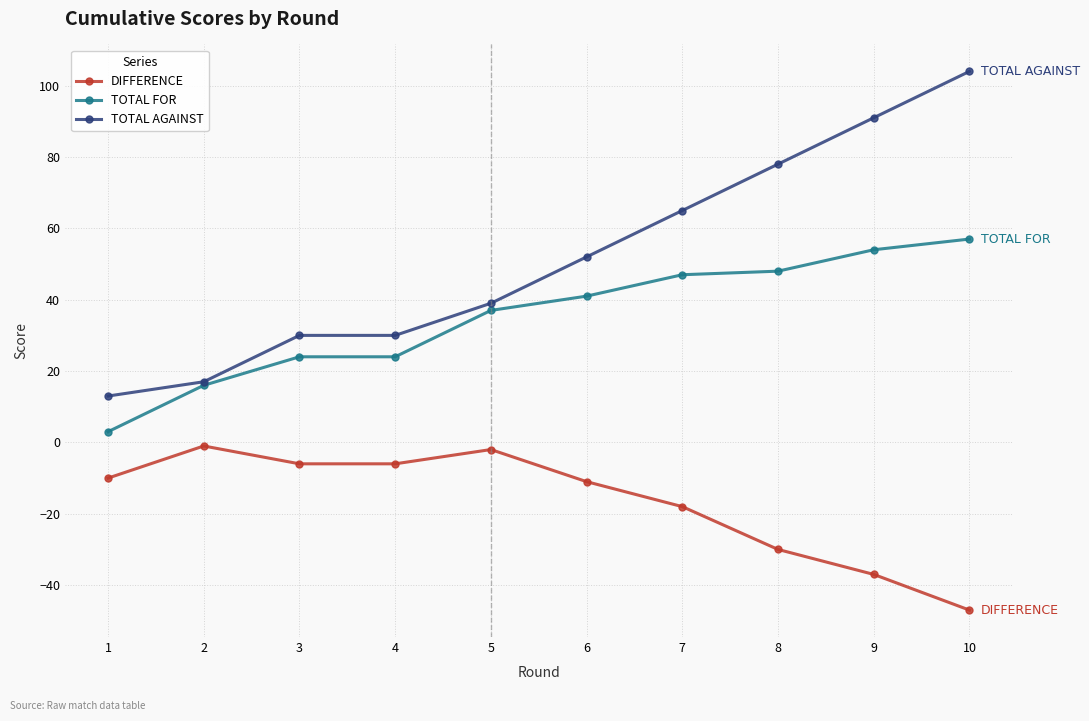

What is the sum of the TOTAL AGAINST values at 9 and 7?

156